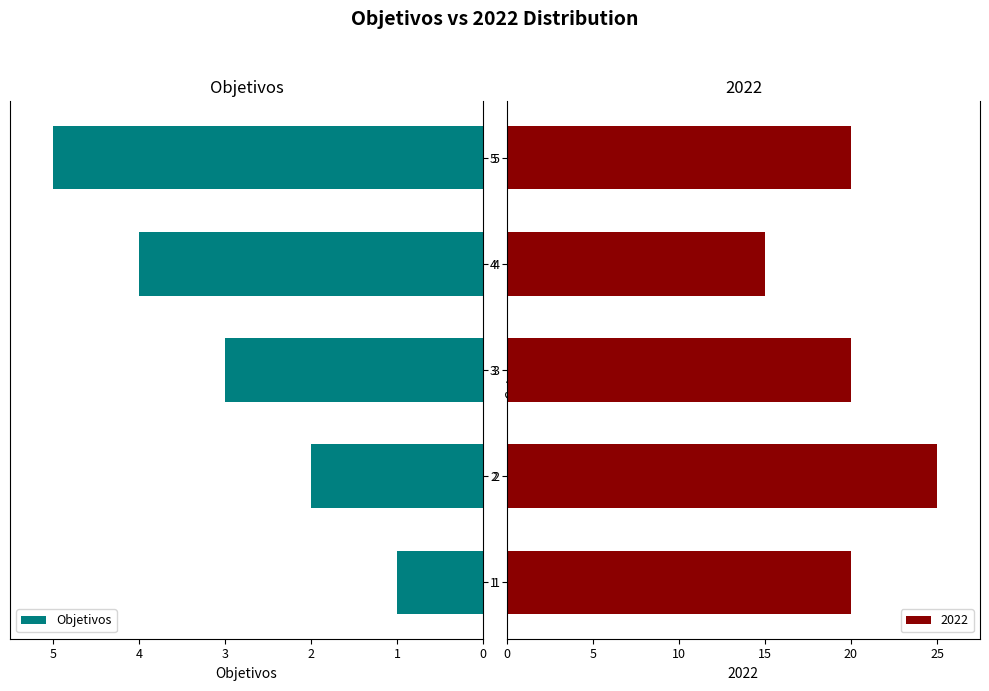

The value of Objetivos at 1 is 1. True or false?

True